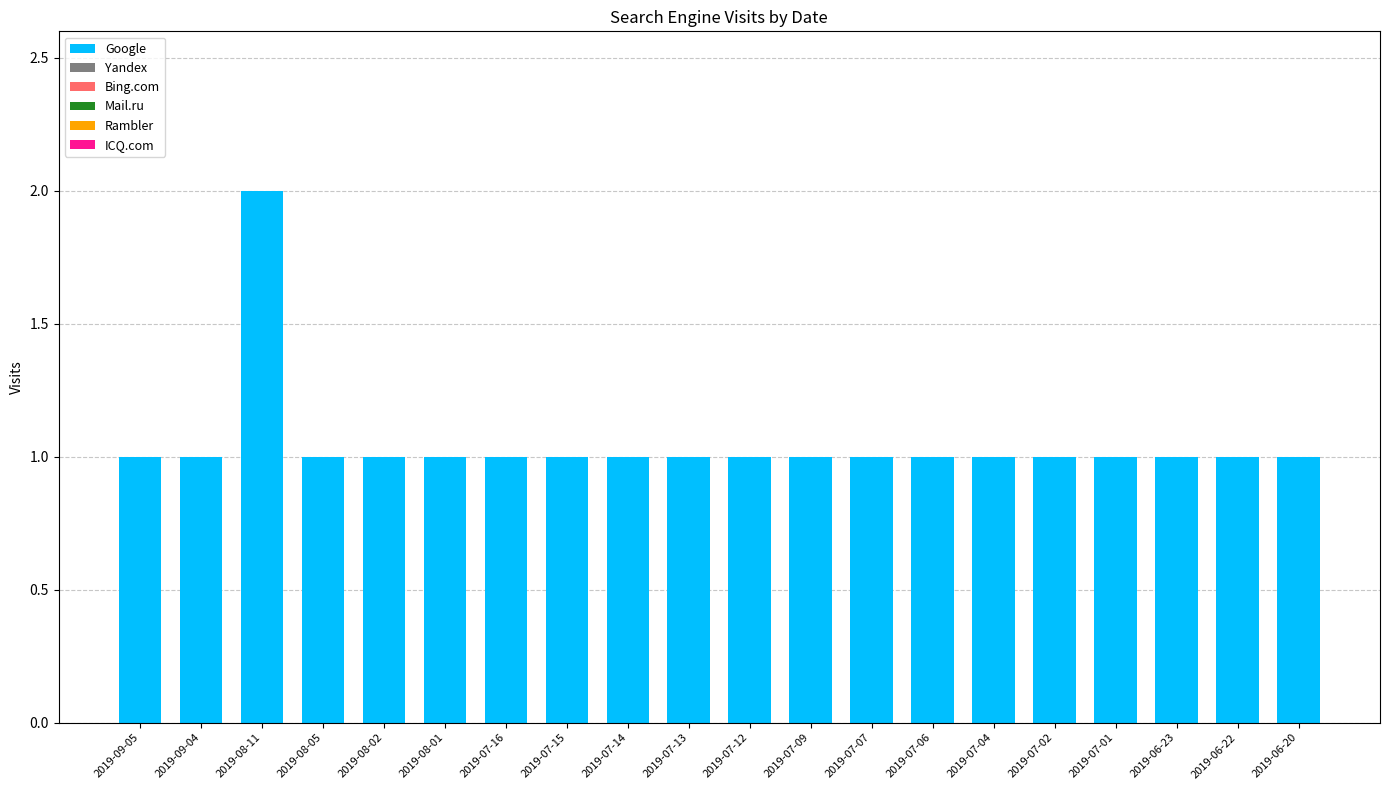

Which category has the highest value across all series?

2019-08-11